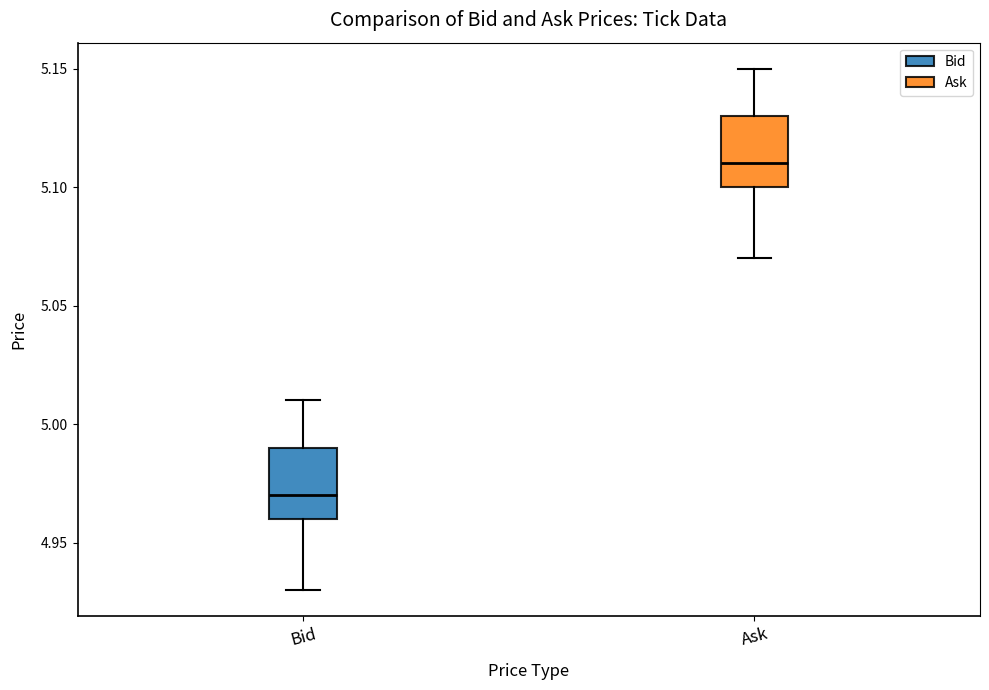

Reading left to right, read every box against the y-axis: the position of its median line, the range the box covers, and the ends of its whiskers. The values are not printed on the chart, so give them approximately, as read against the axis.

Bid: median 4.97, box 4.96 to 4.99, whiskers 4.93 to 5.01
Ask: median 5.11, box 5.10 to 5.13, whiskers 5.07 to 5.15